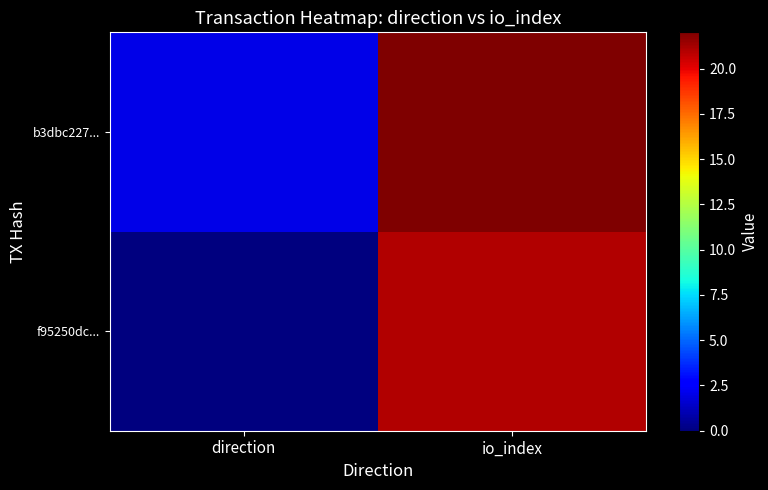

Rank the series at direction from lowest to highest value.

f95250dc..., b3dbc227...